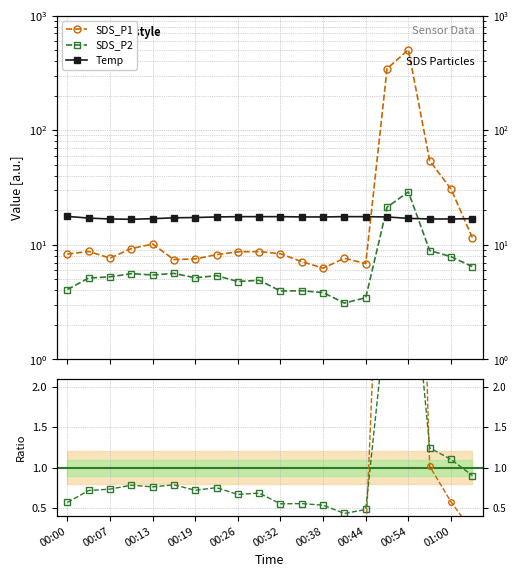

What is the sum of all SDS_P2 values?

143.1